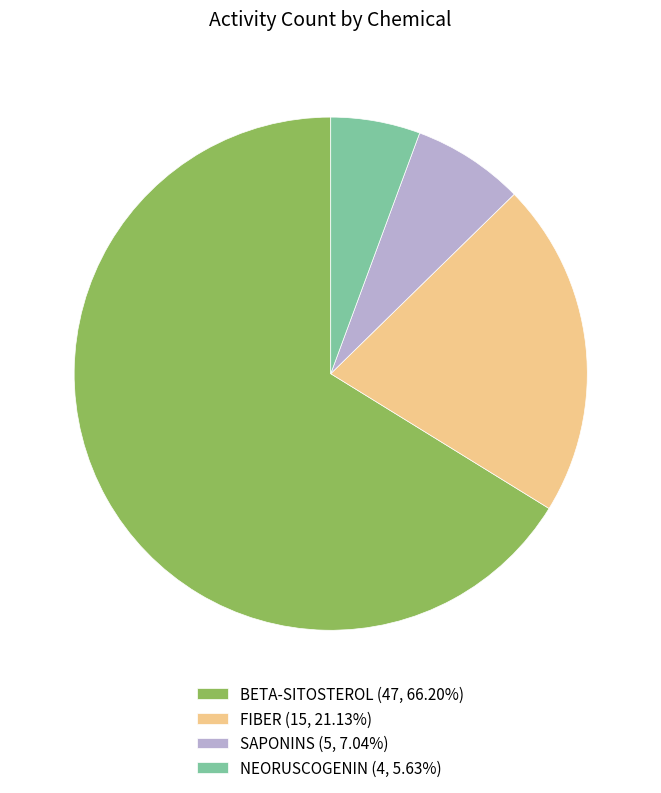

Do BETA-SITOSTEROL (47, 66.20%) and NEORUSCOGENIN (4, 5.63%) together represent more than half of the pie?

Yes